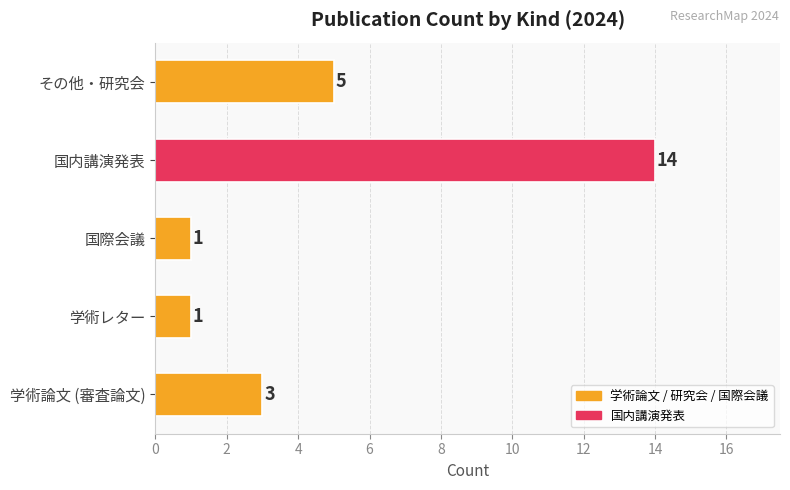

Reading bottom to top, extract all data points from this chart.

学術論文 (審査論文)=3	学術レター=1	国際会議=1	国内講演発表=14	その他・研究会=5